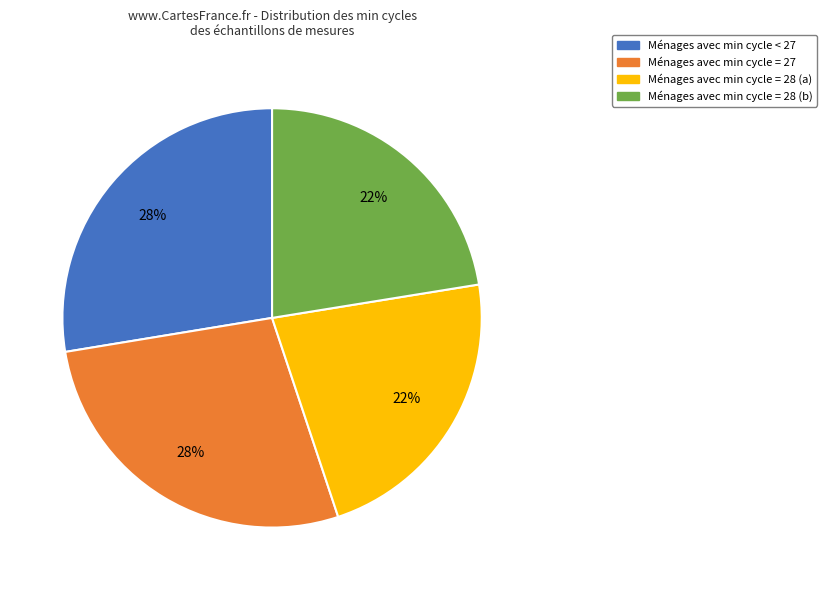

Does any single category account for the majority?

No